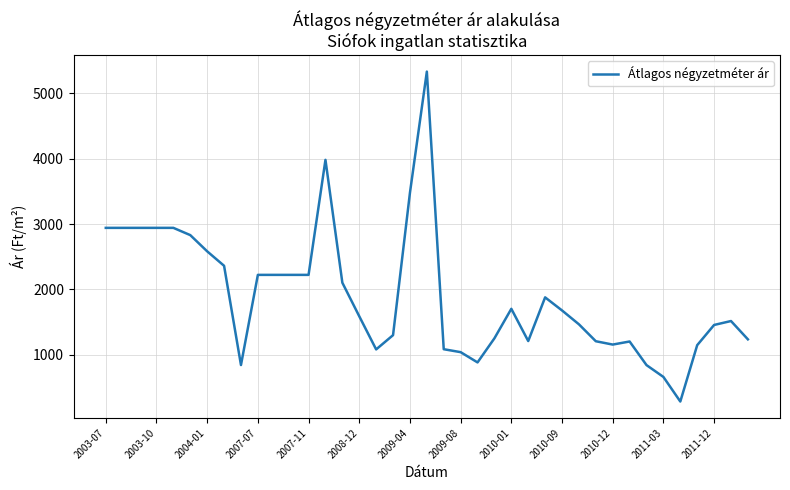

What is the minimum value shown in the chart?

285